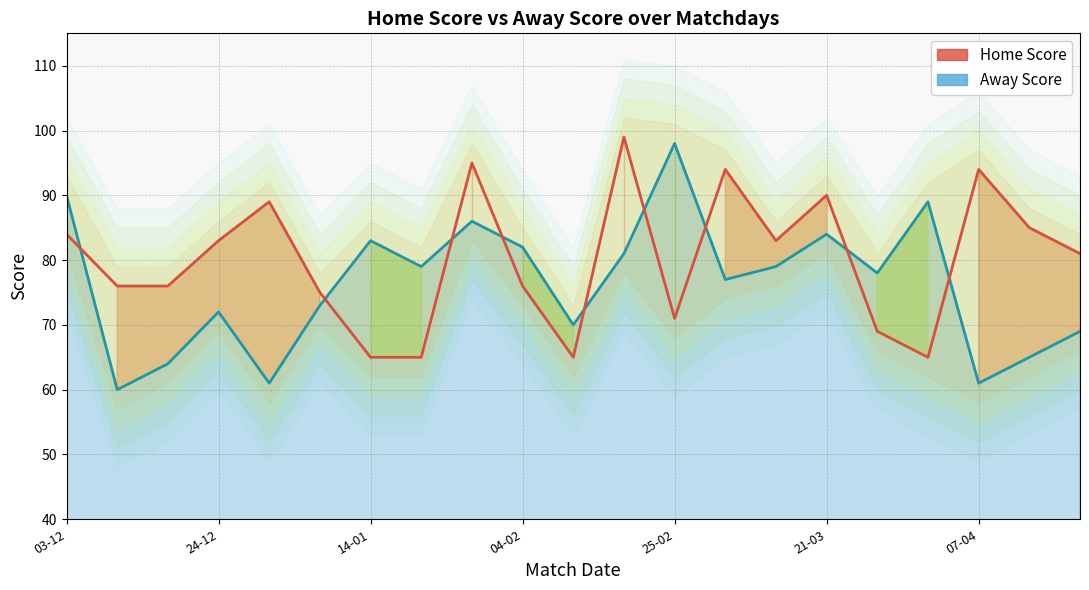

What is the difference between the values at 16 and 9?

7